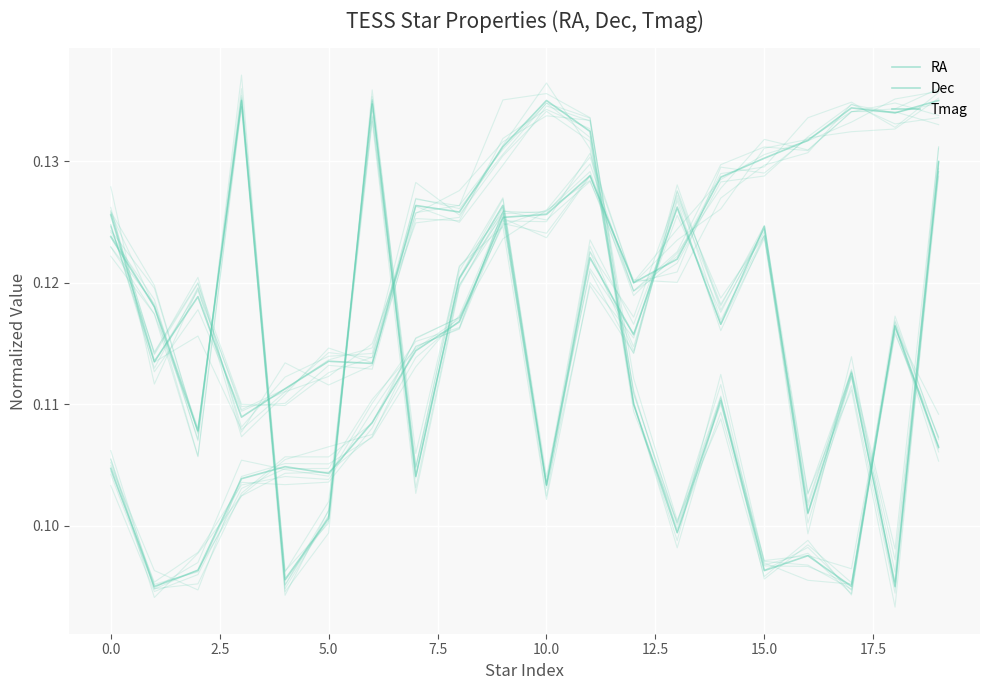

Which series changed the most between 2.5 and 10?

RA